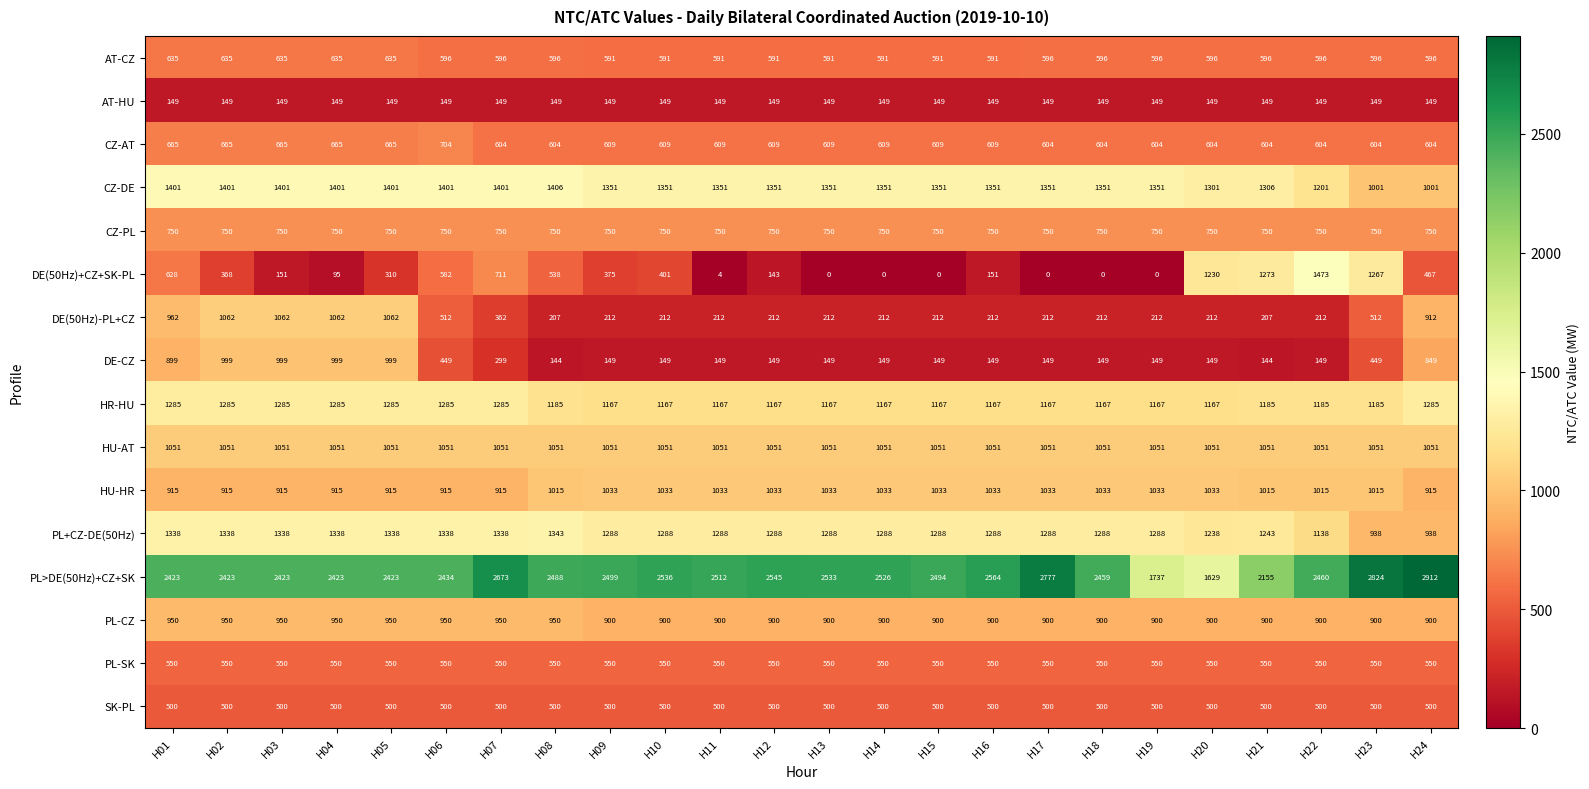

True or false: PL-CZ has a value of 1359 at H10.

False